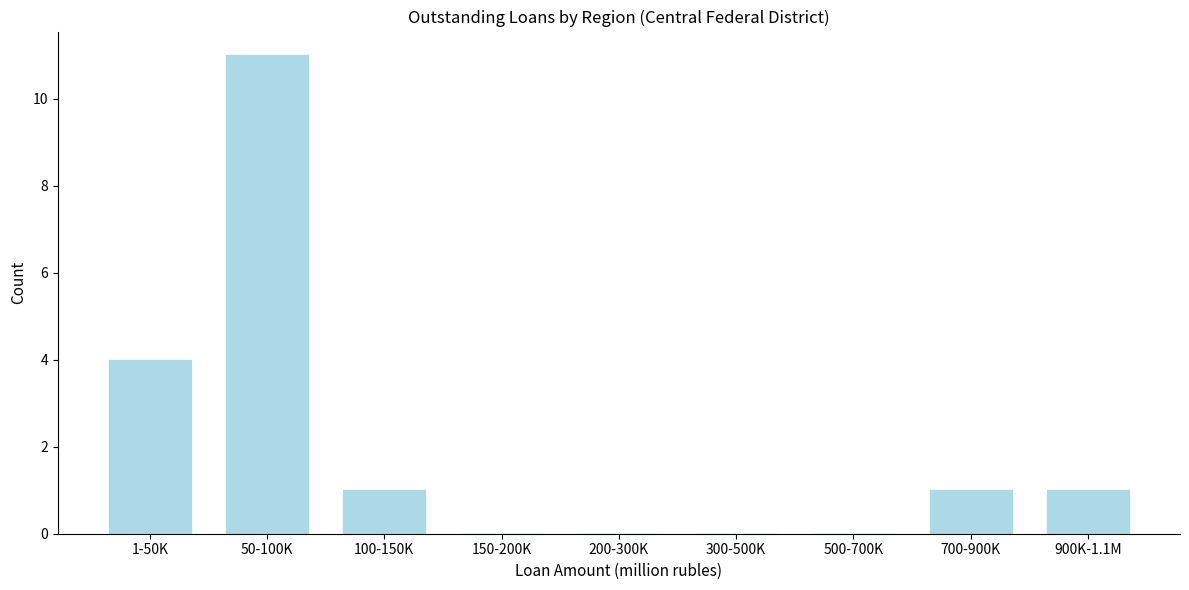

Reading left to right, extract all data points from this chart.

1-50K=4	50-100K=11	100-150K=1	150-200K=0	200-300K=0	300-500K=0	500-700K=0	700-900K=1	900K-1.1M=1